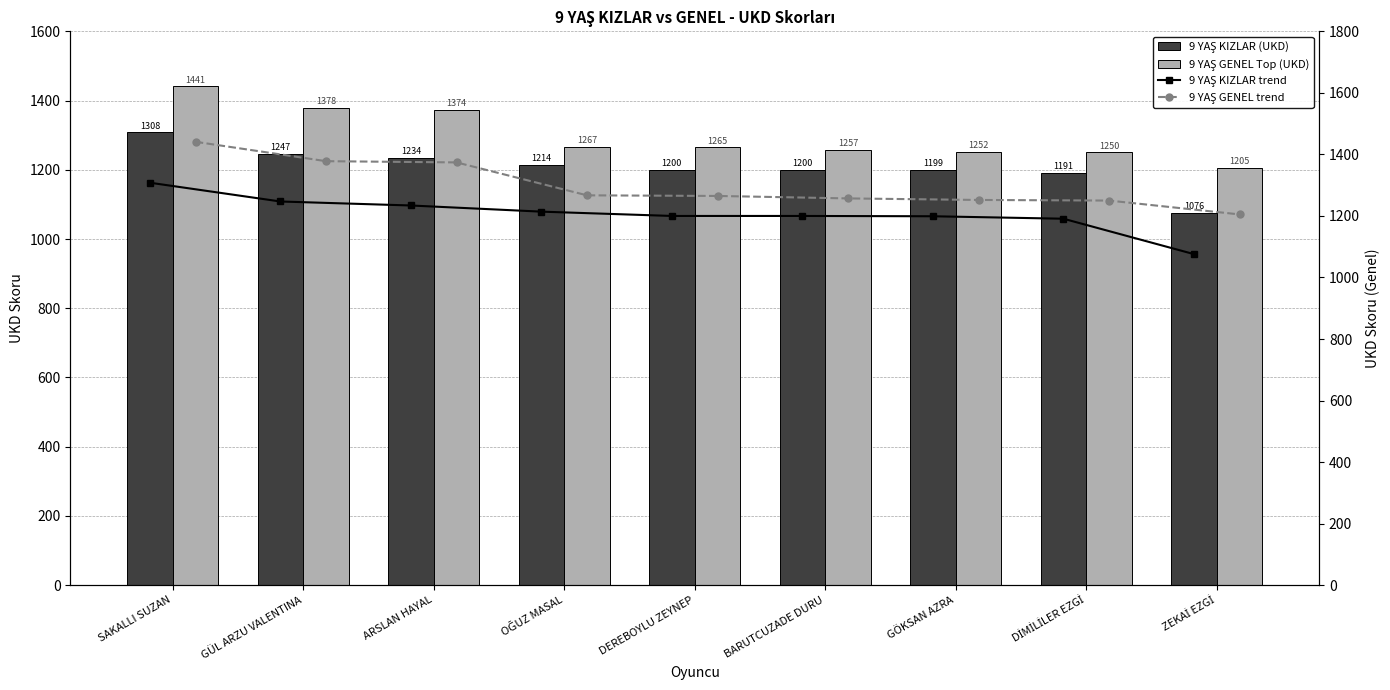

What is the difference between the second highest and second lowest values in the 9 YAŞ GENEL Top (UKD) series?

128